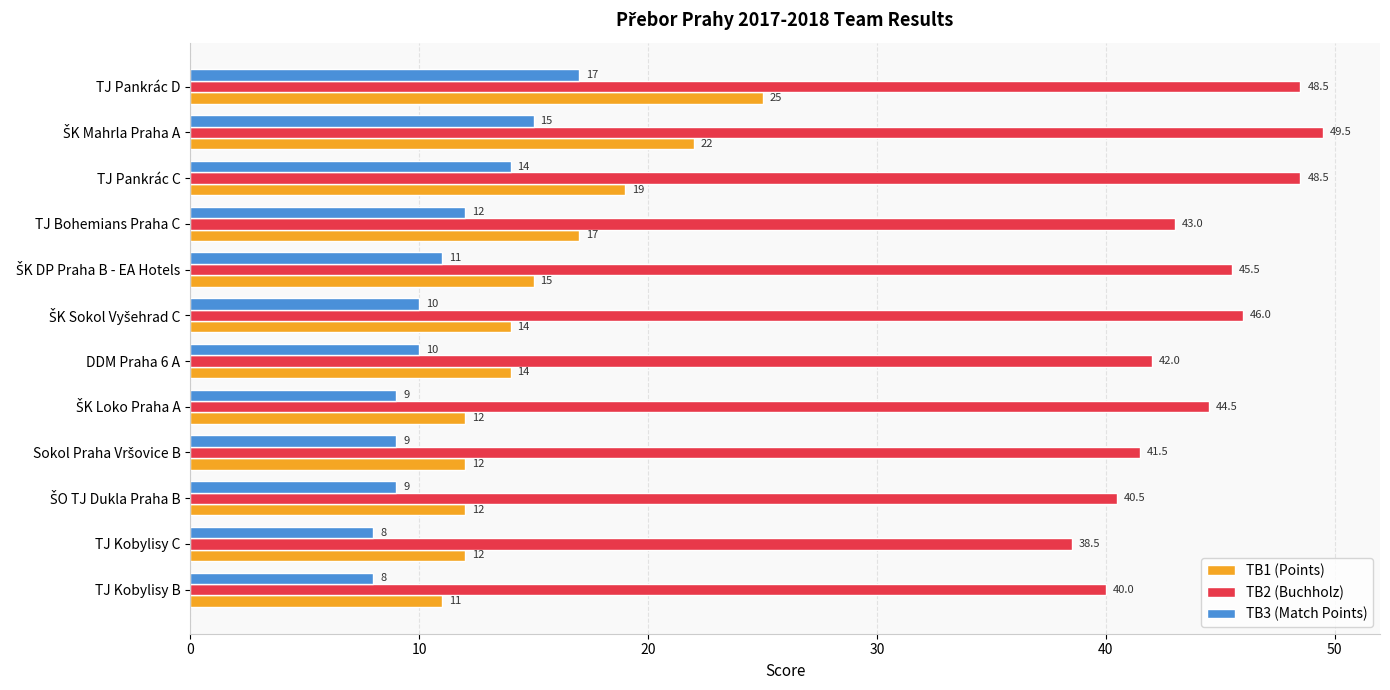

Read the TB3 (Match Points) value at TJ Pankrác D.

17.0